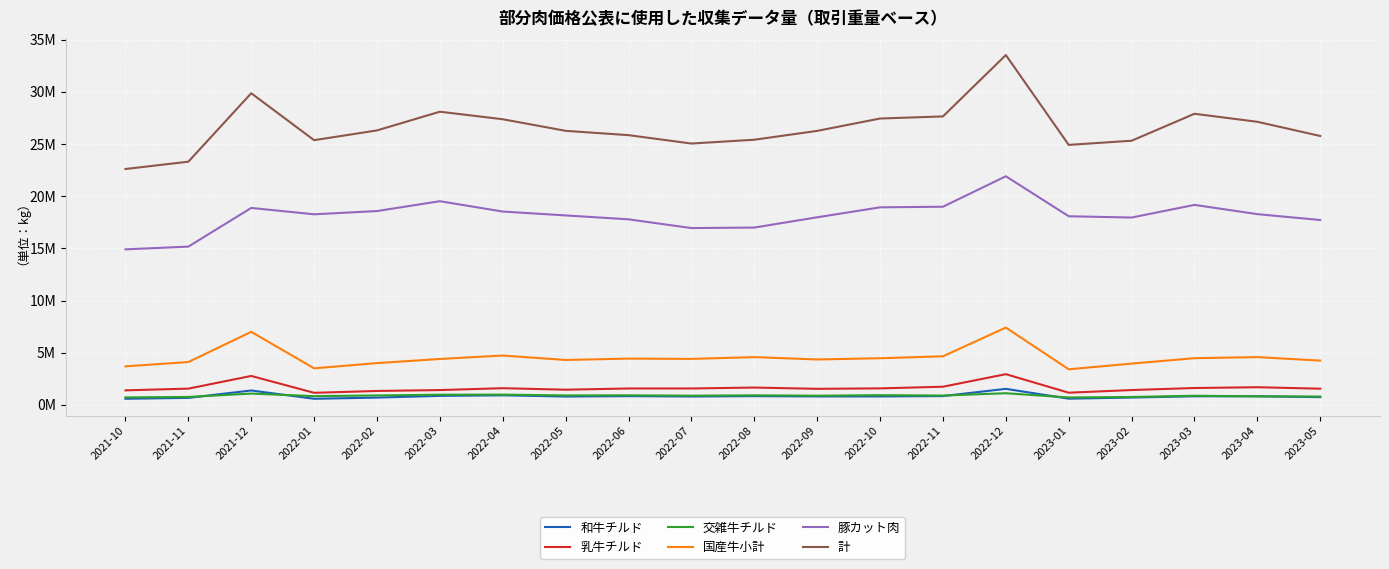

Which category has the highest value across all series?

2022-12